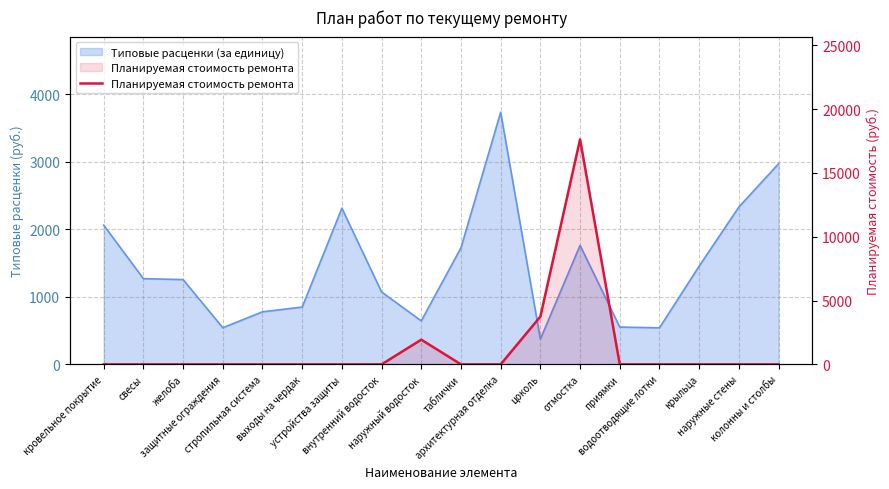

Reading right to left, extract all data points from this chart.

0.0	0.0	0.0	0.0	0.0	17632.1	3742.2	0.0	0.0	1934.5	0.0	0.0	0.0	0.0	0.0	0.0	0.0	0.0